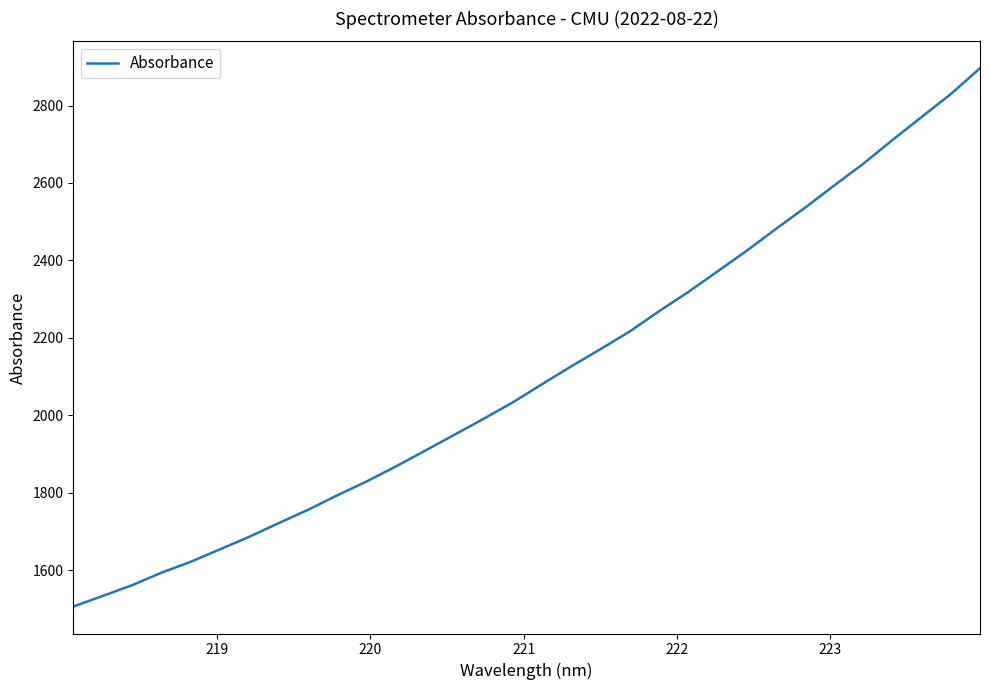

What is the maximum value shown in the chart?

2896.3